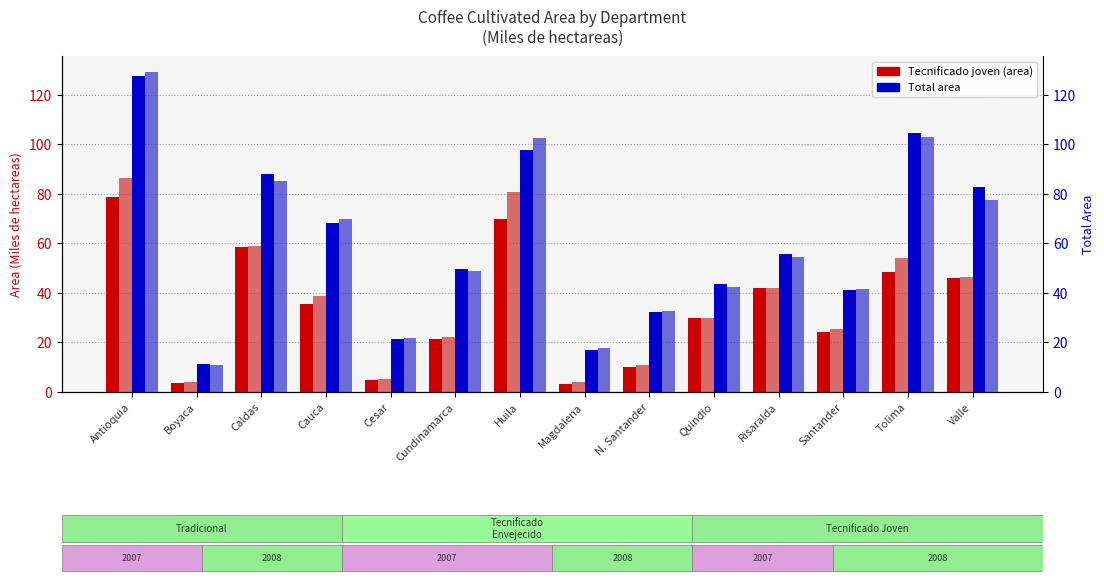

What is the difference between the maximum and minimum values in the Total 2008 series?

118.3